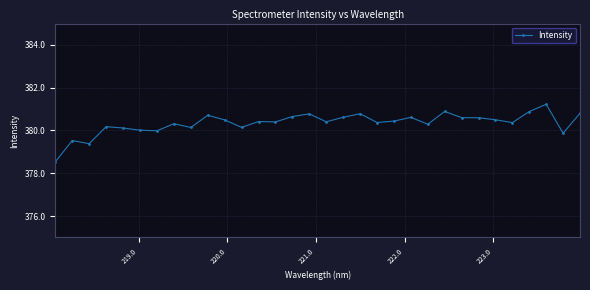

How many points are lower than both their immediate neighbors (excluding endpoints)?

10